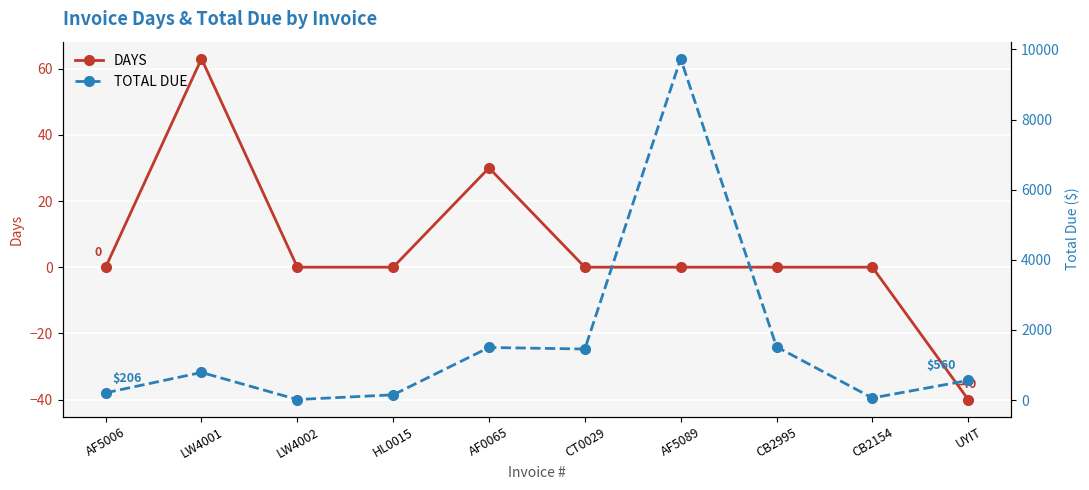

At how many categories does at least one series exceed 3082?

1